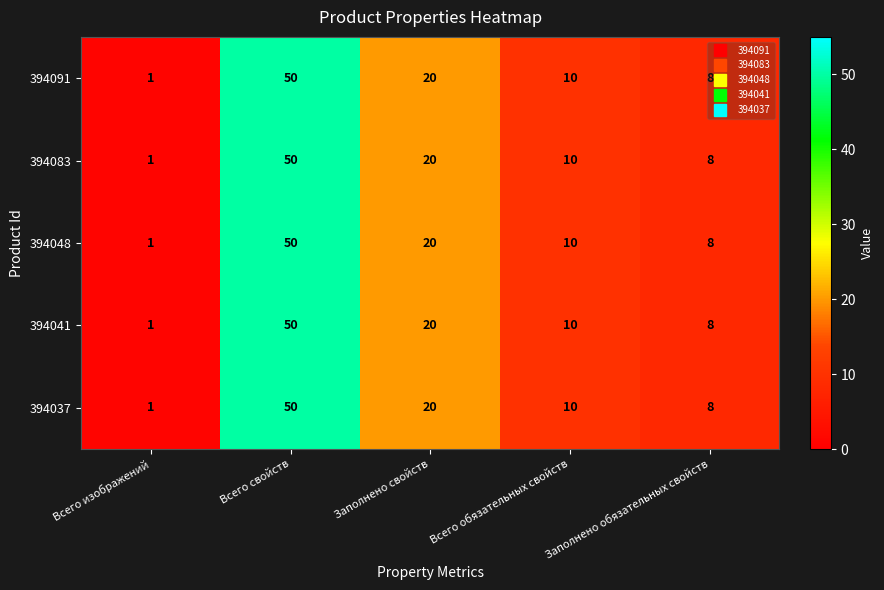

At which category is the sum across all series the highest?

Всего свойств